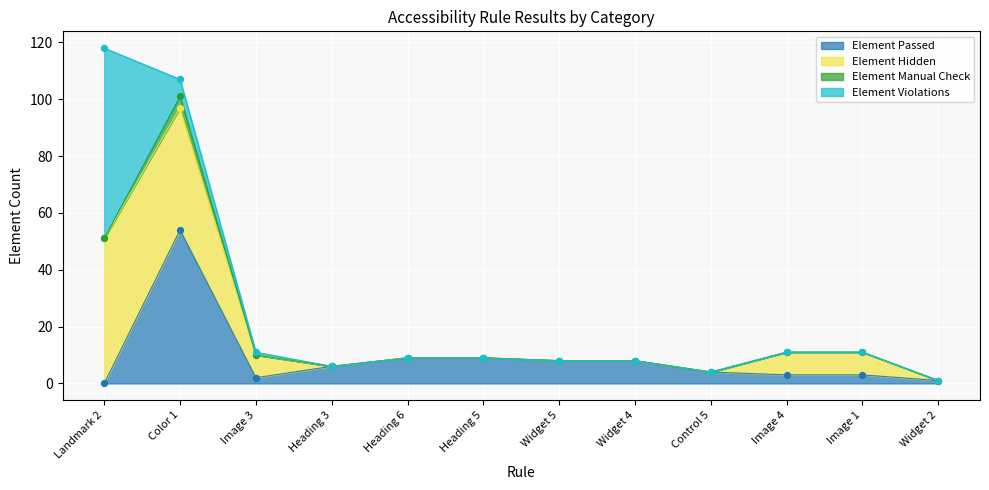

Which series contains the highest Y value?

Element Hidden